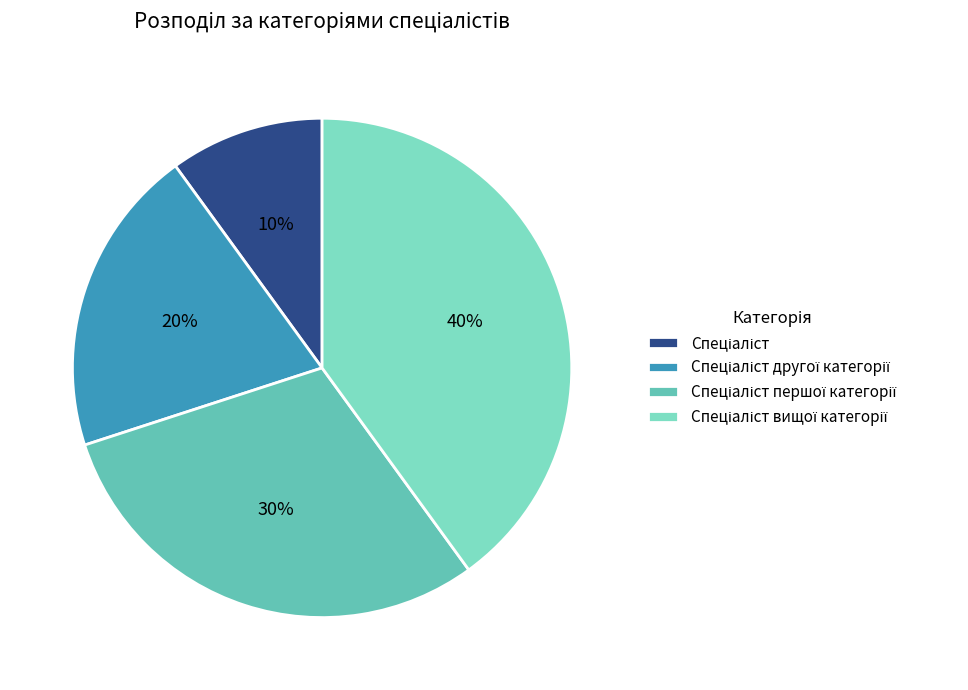

Is it true that Спеціаліст другої категорії is 7% of the pie?

False